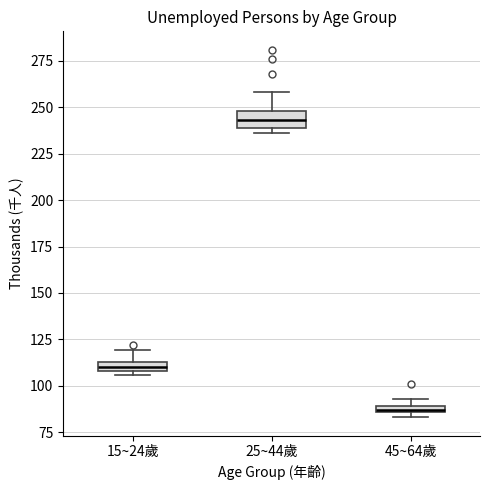

Which box has the lowest median line?

45~64歲